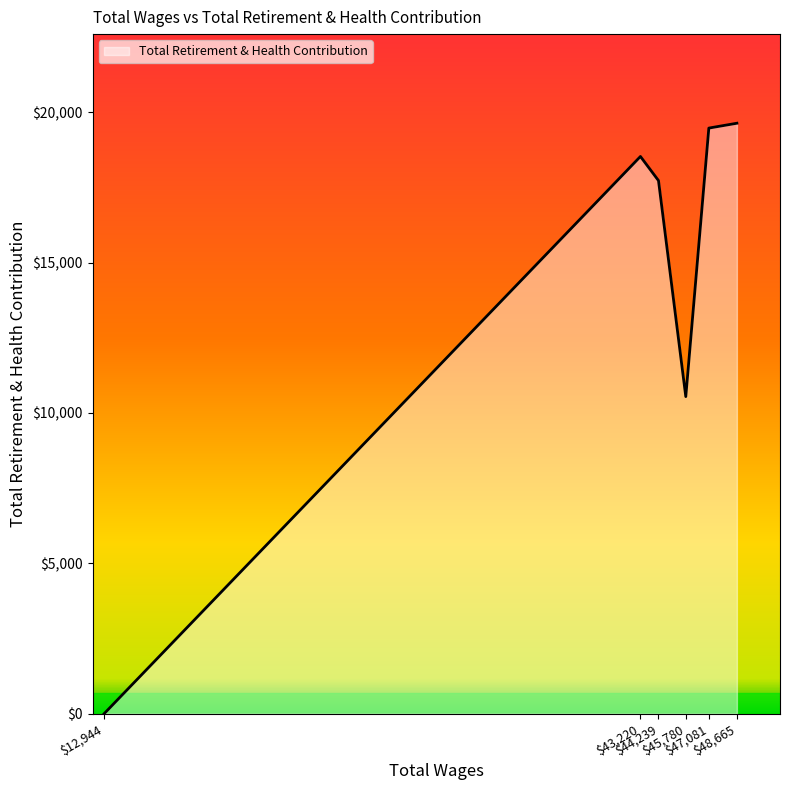

What is the greatest value displayed?

19630